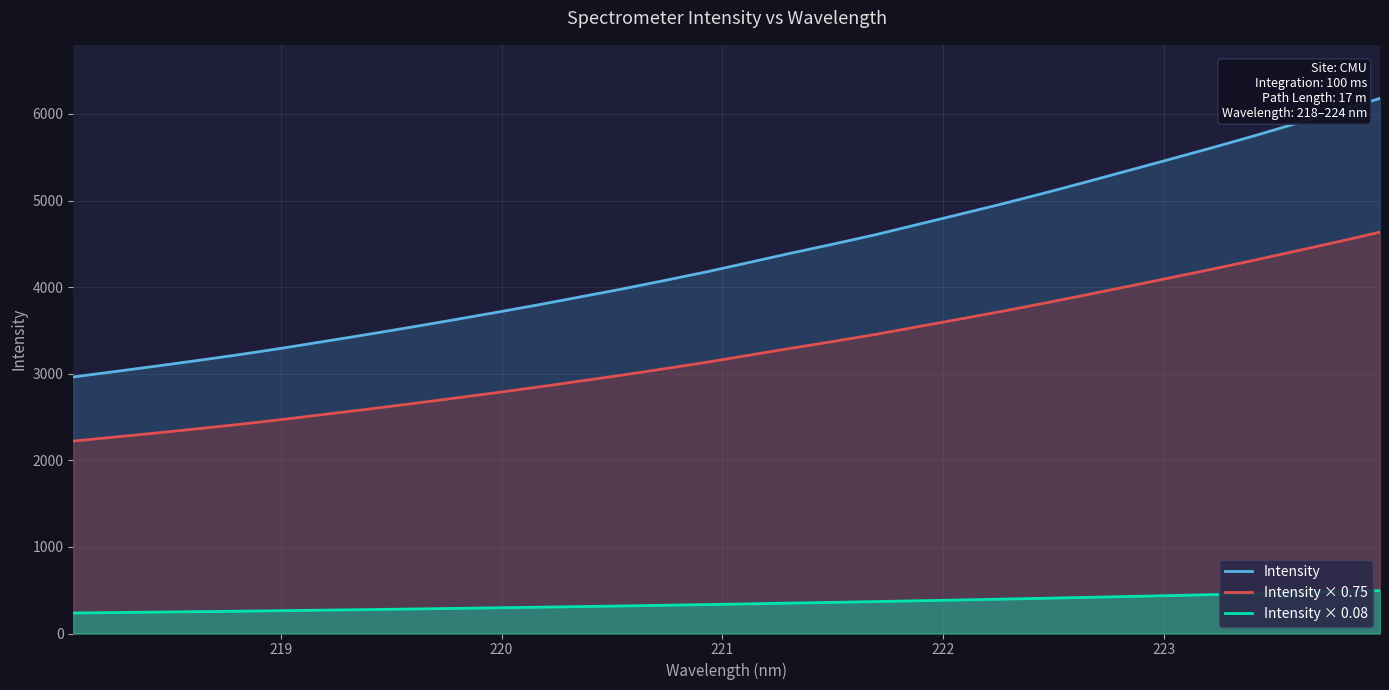

Which series has the largest total across all categories?

Intensity